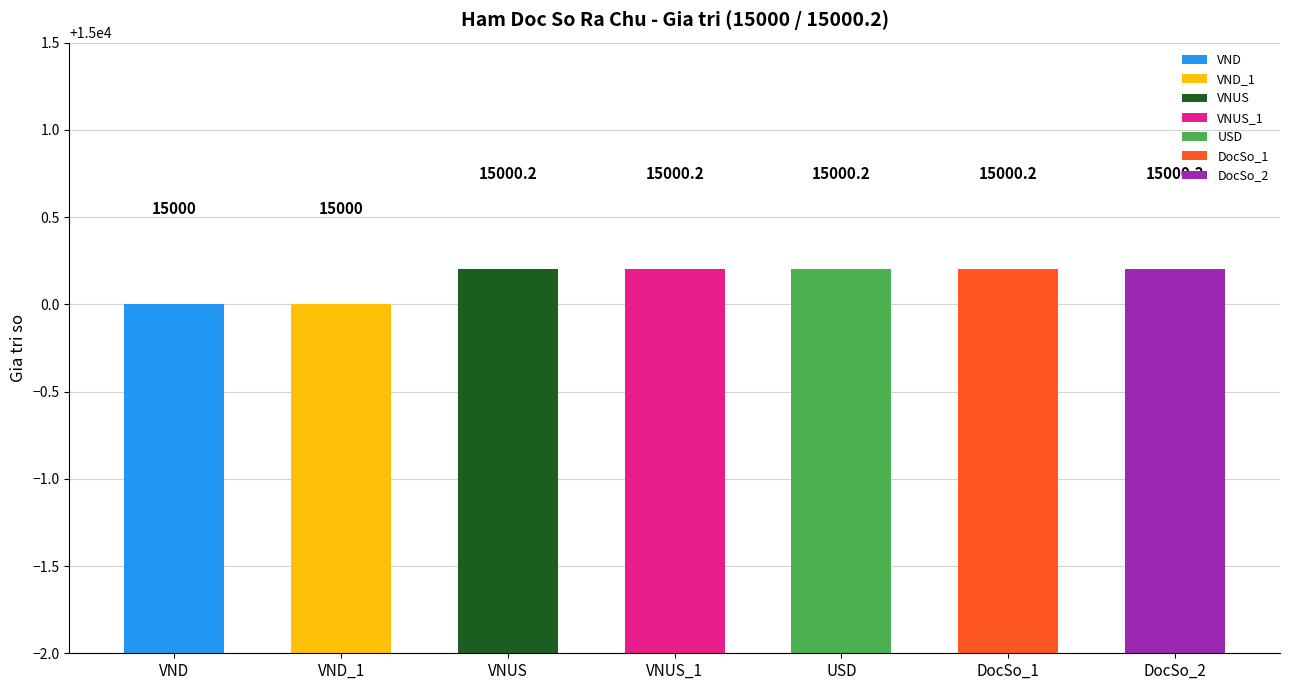

What is the greatest value displayed?

15000.2